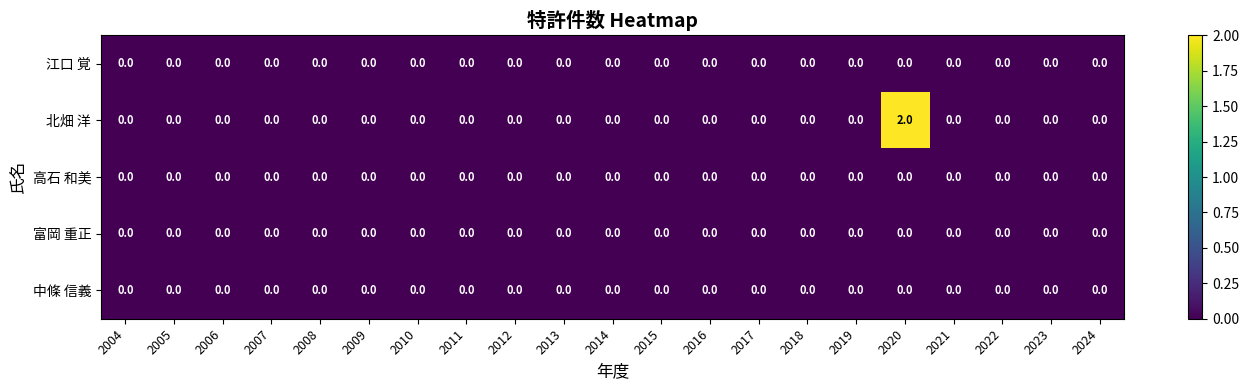

At which category is the sum across all series the highest?

2020